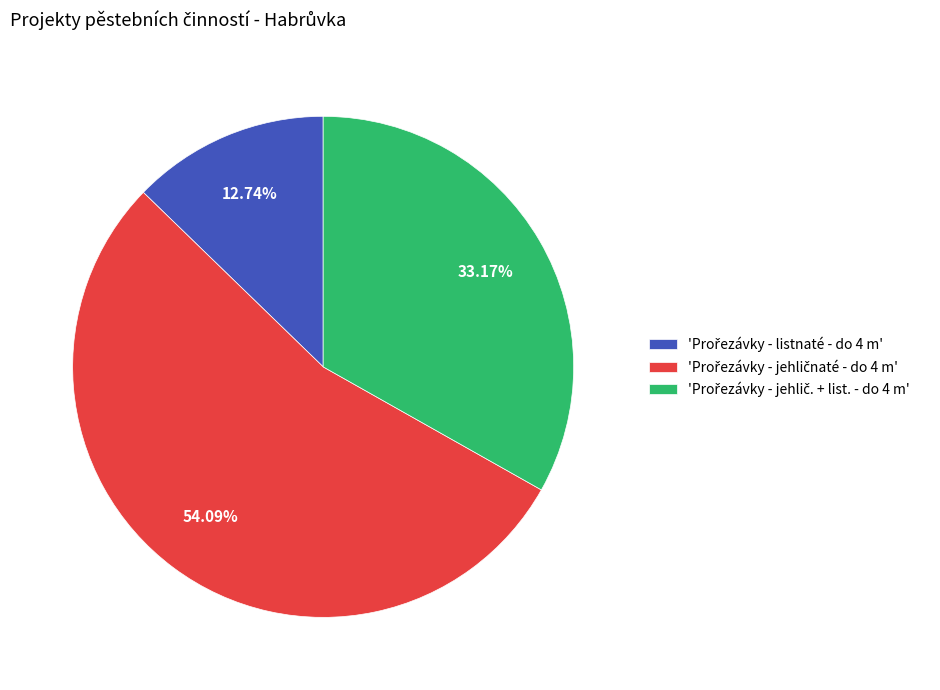

Is there any slice that represents more than half of the pie?

Yes